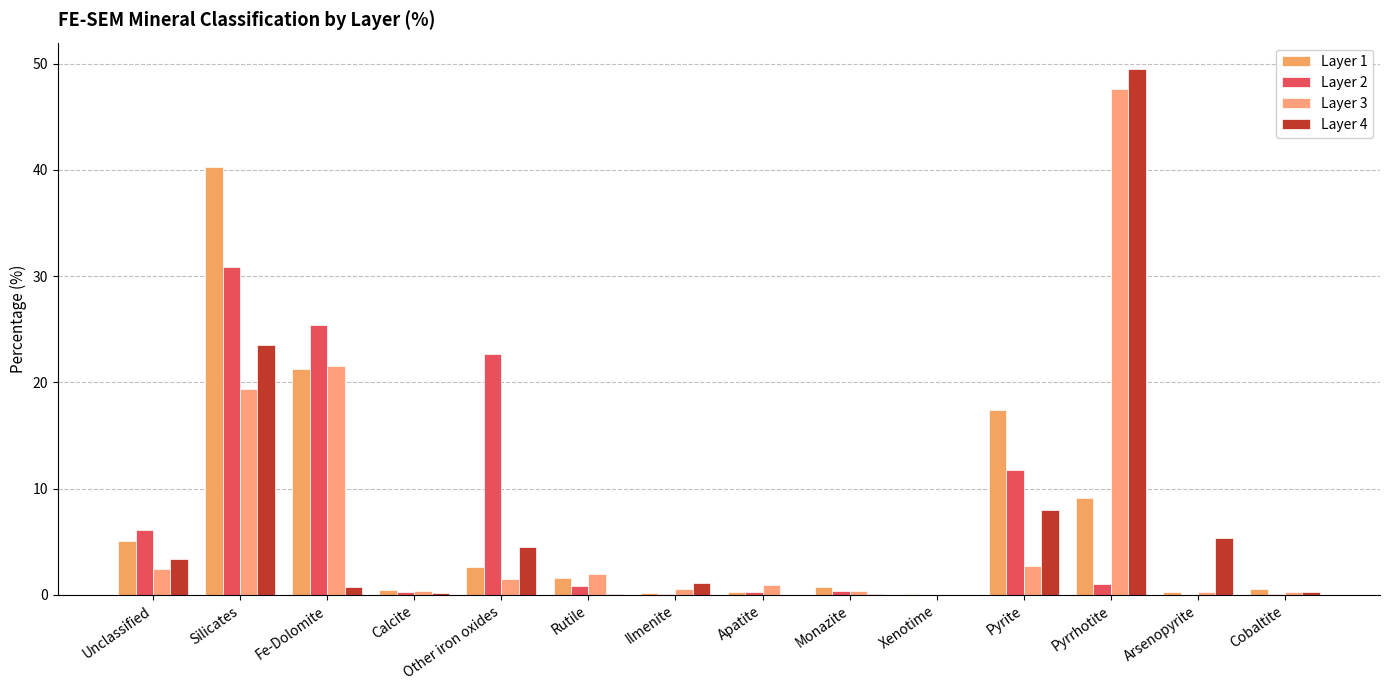

Reading left to right, list all the values displayed in this chart.

Layer 1: Unclassified=5.1	Silicates=40.3	Fe-Dolomite=21.3	Calcite=0.5	Other iron oxides=2.6	Rutile=1.6	Ilmenite=0.2	Apatite=0.3	Monazite=0.7	Xenotime=0.1	Pyrite=17.4	Pyrrhotite=9.1	Arsenopyrite=0.3	Cobaltite=0.6
Layer 2: Unclassified=6.1	Silicates=30.9	Fe-Dolomite=25.4	Calcite=0.3	Other iron oxides=22.7	Rutile=0.8	Ilmenite=0.1	Apatite=0.3	Monazite=0.4	Xenotime=0.0	Pyrite=11.8	Pyrrhotite=1.0	Arsenopyrite=0.0	Cobaltite=0.1
Layer 3: Unclassified=2.4	Silicates=19.4	Fe-Dolomite=21.5	Calcite=0.4	Other iron oxides=1.5	Rutile=2.0	Ilmenite=0.6	Apatite=0.9	Monazite=0.4	Xenotime=0.0	Pyrite=2.7	Pyrrhotite=47.6	Arsenopyrite=0.3	Cobaltite=0.3
Layer 4: Unclassified=3.4	Silicates=23.5	Fe-Dolomite=0.7	Calcite=0.2	Other iron oxides=4.5	Rutile=0.1	Ilmenite=1.1	Apatite=0.0	Monazite=0.1	Xenotime=0.0	Pyrite=8.0	Pyrrhotite=49.5	Arsenopyrite=5.4	Cobaltite=0.3